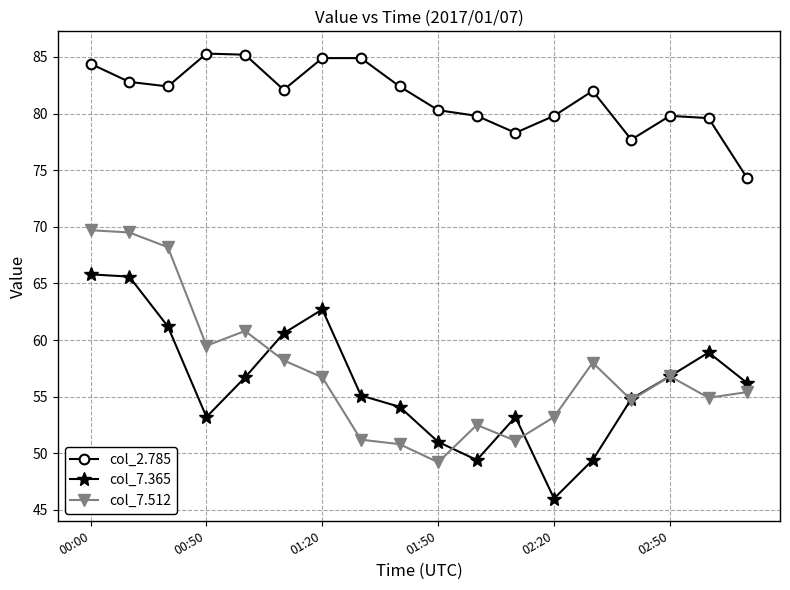

What is the value of the col_7.512 point at the 18th from the left?

55.4